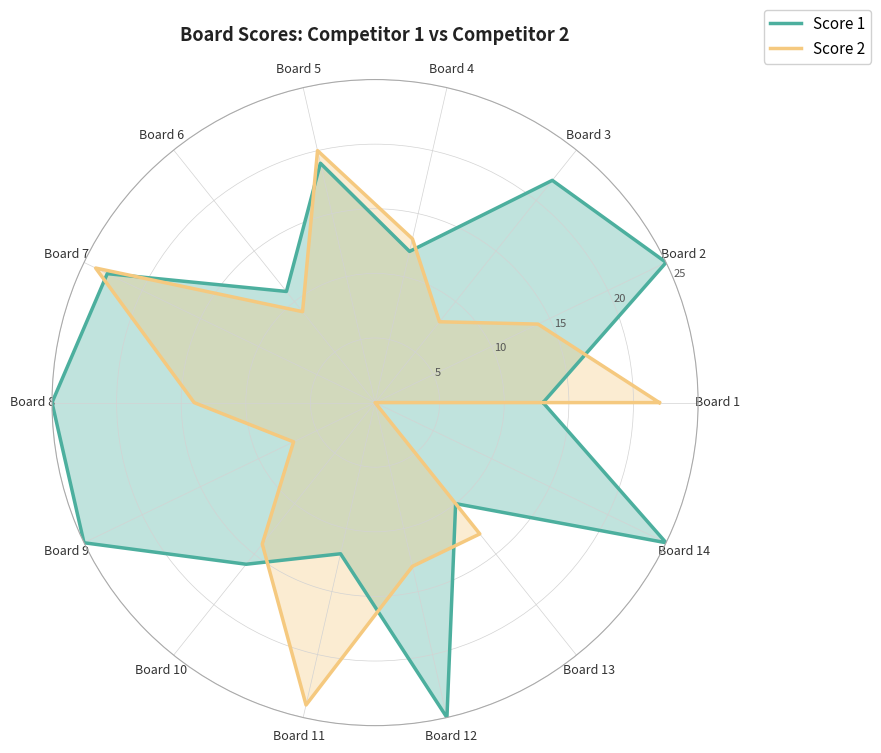

Which series changed the most between Board 2 and Board 11?

Score 1